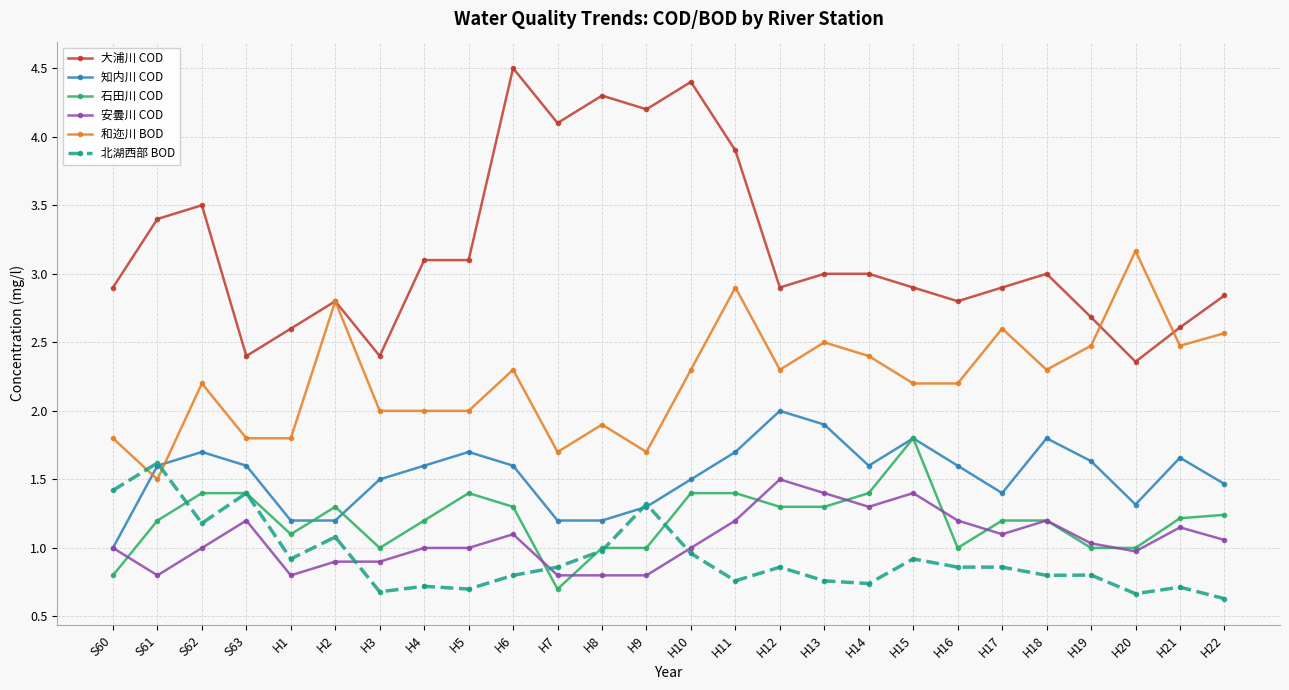

What is the value of the 北湖西部 BOD point at the 23rd from the left?

0.8